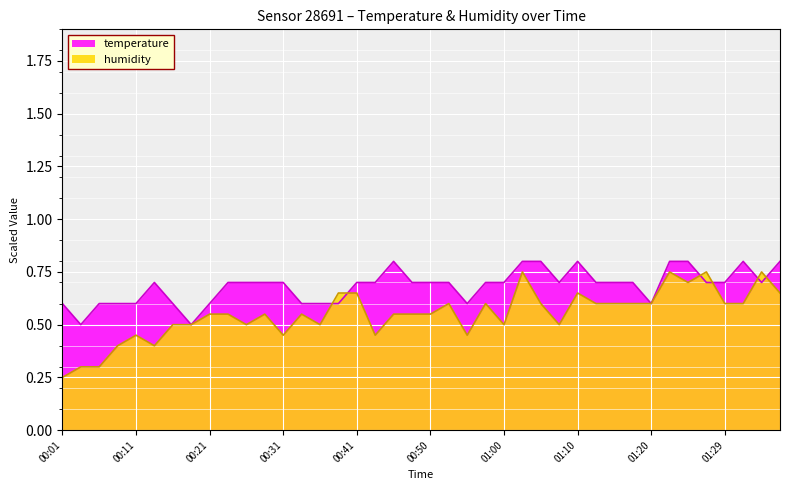

In temperature, how many points are lower than both neighbors (excluding endpoints)?

6